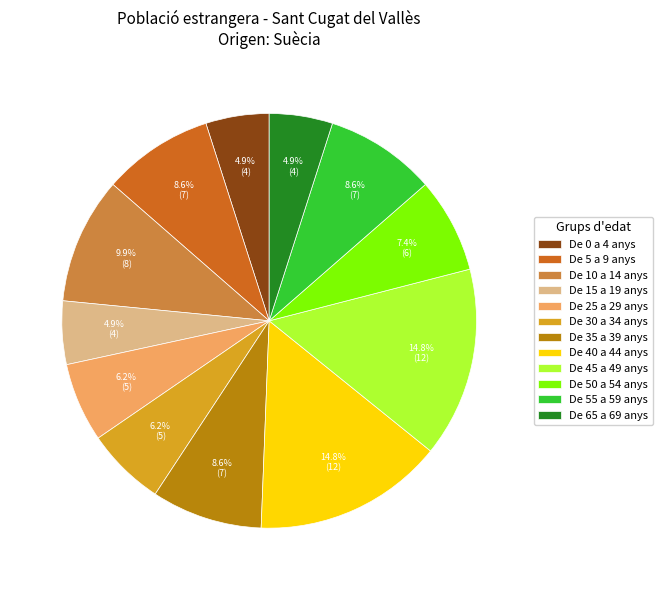

To the nearest percent, what is the combined percentage of De 0 a 4 anys and De 55 a 59 anys?

14%